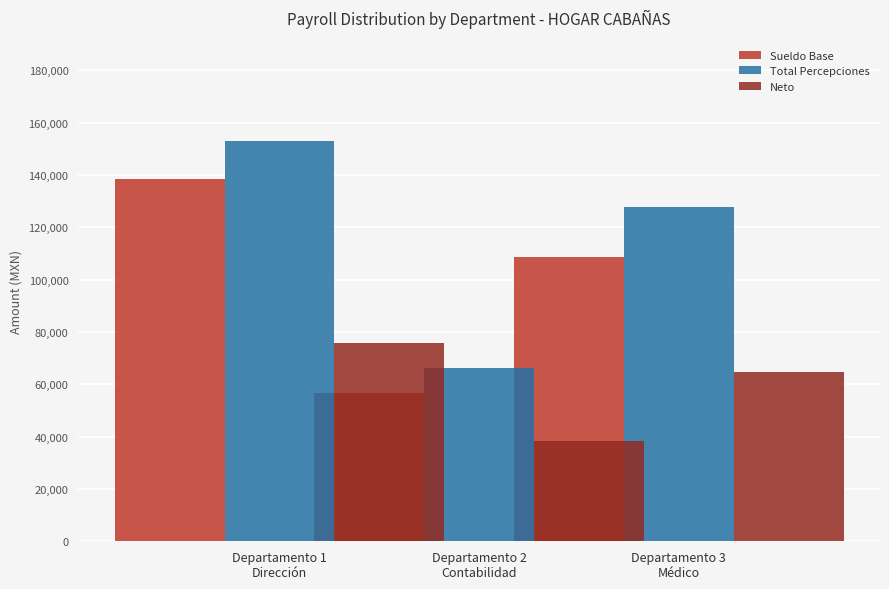

Which category has the lowest value in the Neto series?

Departamento 3 Médico